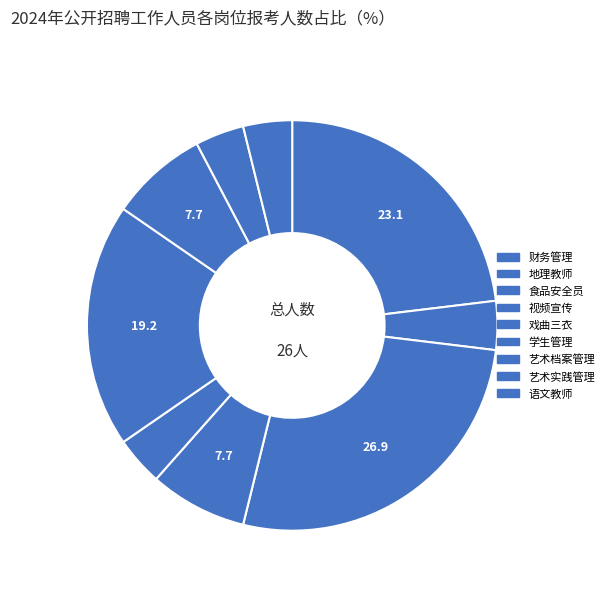

What is the change in value from 食品安全员 to 艺术实践管理?

-6